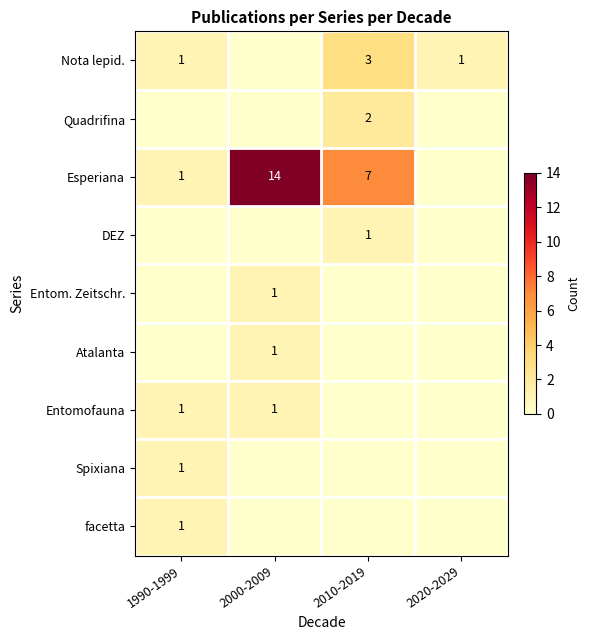

Is it true that Nota lepid. equals 1 at 2020-2029?

True